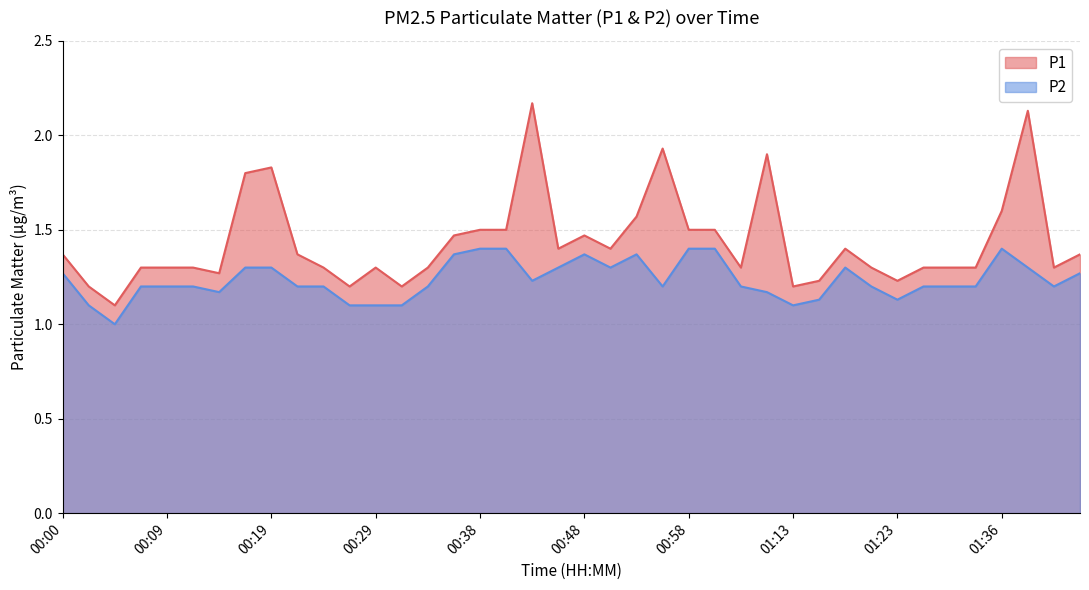

Reading left to right, list all the values displayed in this chart.

P1: 00:00=1.4	00:02=1.2	00:04=1.1	00:07=1.3	00:09=1.3	00:12=1.3	00:14=1.3	00:17=1.8	00:19=1.8	00:21=1.4	00:24=1.3	00:26=1.2	00:29=1.3	00:31=1.2	00:34=1.3	00:36=1.5	00:38=1.5	00:41=1.5	00:43=2.2	00:46=1.4	00:48=1.5	00:51=1.4	00:53=1.6	00:55=1.9	00:58=1.5	01:00=1.5	01:03=1.3	01:05=1.9	01:13=1.2	01:16=1.2	01:18=1.4	01:21=1.3	01:23=1.2	01:28=1.3	01:31=1.3	01:33=1.3	01:36=1.6	01:38=2.1	01:41=1.3	01:43=1.4
P2: 00:00=1.3	00:02=1.1	00:04=1.0	00:07=1.2	00:09=1.2	00:12=1.2	00:14=1.2	00:17=1.3	00:19=1.3	00:21=1.2	00:24=1.2	00:26=1.1	00:29=1.1	00:31=1.1	00:34=1.2	00:36=1.4	00:38=1.4	00:41=1.4	00:43=1.2	00:46=1.3	00:48=1.4	00:51=1.3	00:53=1.4	00:55=1.2	00:58=1.4	01:00=1.4	01:03=1.2	01:05=1.2	01:13=1.1	01:16=1.1	01:18=1.3	01:21=1.2	01:23=1.1	01:28=1.2	01:31=1.2	01:33=1.2	01:36=1.4	01:38=1.3	01:41=1.2	01:43=1.3